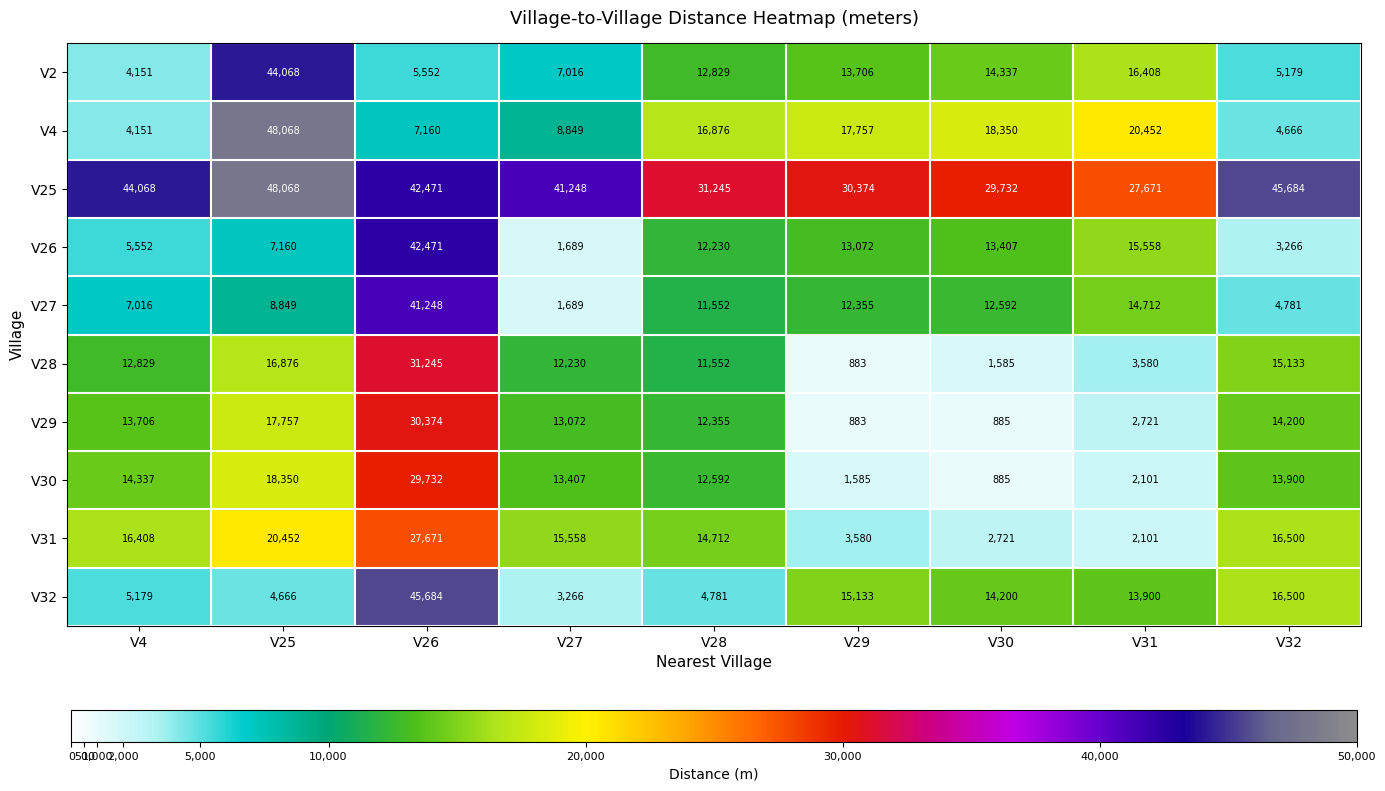

What is the sum of the V4 values at V29 and V28?

34633